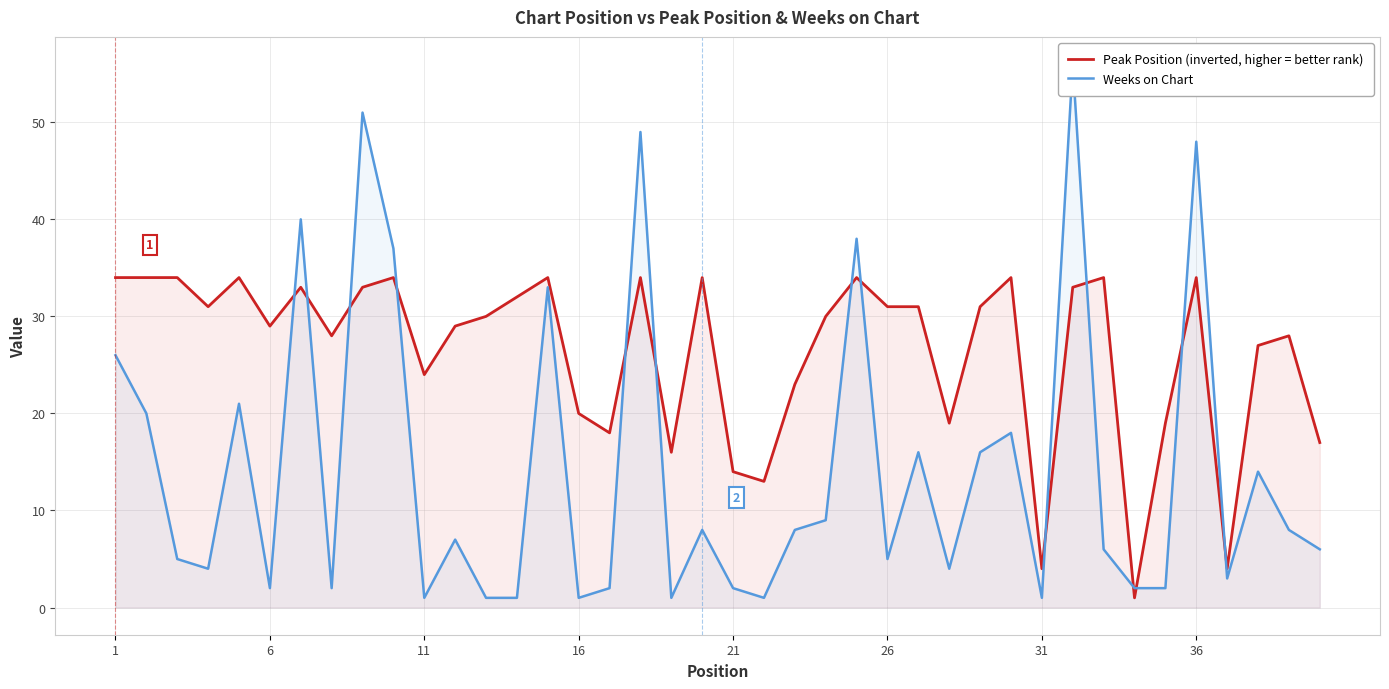

Is it true that Peak Position (inverted, higher = better rank) equals 10 at 16?

False